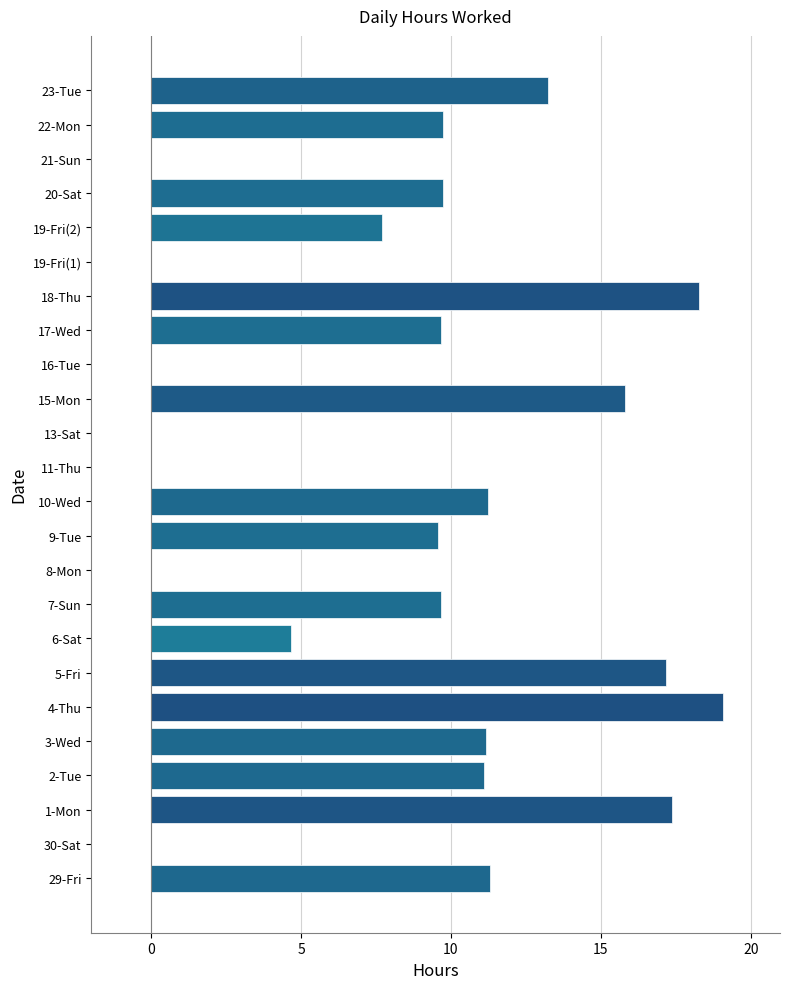

How many categories are shown in the chart?

24